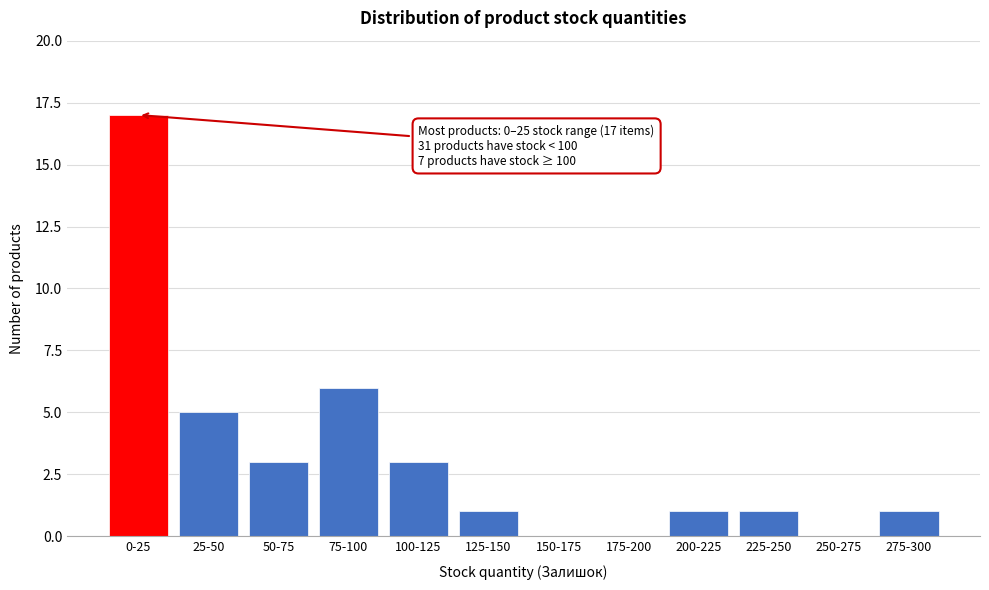

Reading left to right, extract all data points from this chart.

0-25=17	25-50=5	50-75=3	75-100=6	100-125=3	125-150=1	150-175=0	175-200=0	200-225=1	225-250=1	250-275=0	275-300=1